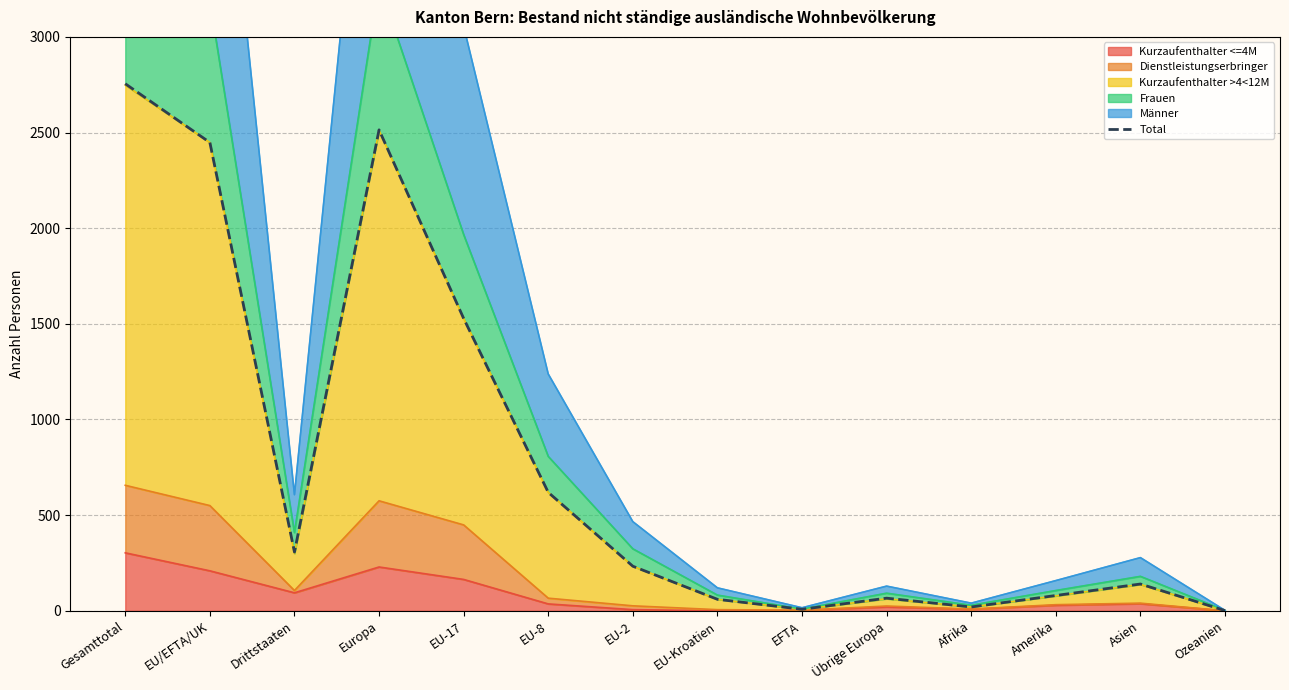

Reading left to right, list all the values displayed in this chart.

2755	2448	307	2514	1528	619	233	60	8	66	20	80	140	1